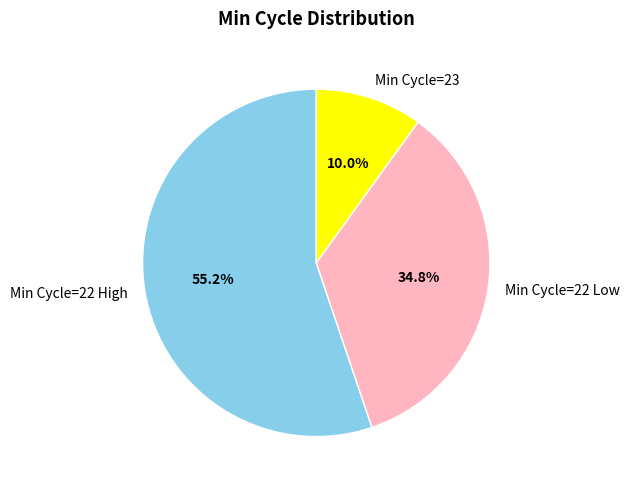

What is the largest slice in the pie chart?

Min Cycle=22 High